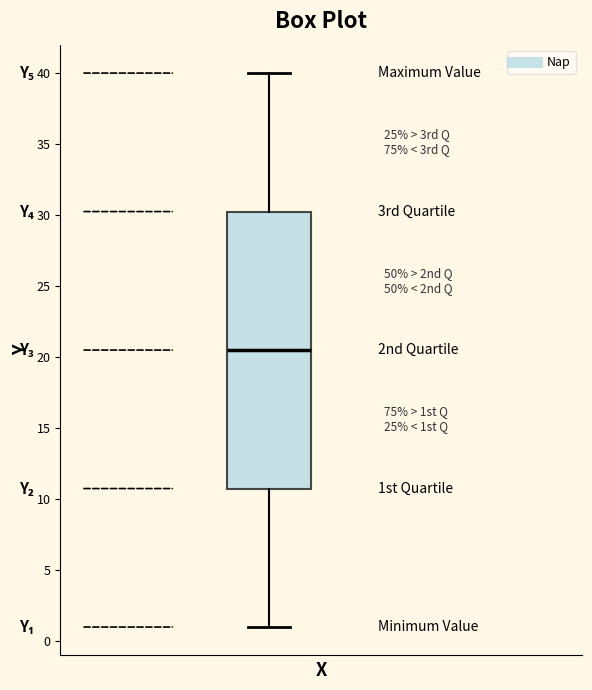

Read this box plot against the y-axis: the position of the median line, the range covered by the box, and the ends of both whiskers. The values are not printed on the chart, so give them approximately, as read against the axis.

median 20.5, box 11.0 to 30.5, whiskers 1.0 to 40.0